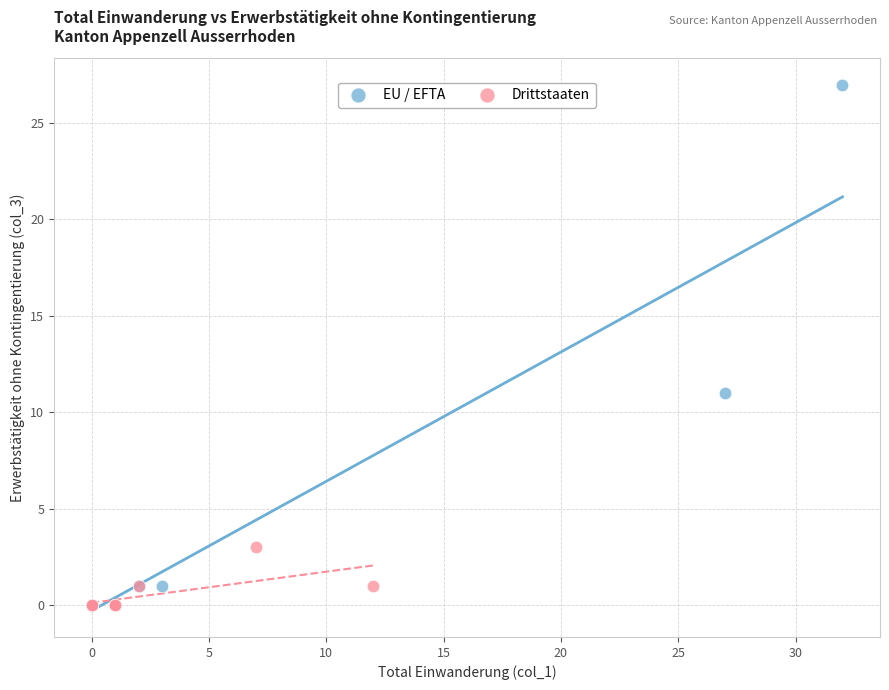

What are all the series names shown in the legend?

EU / EFTA, Drittstaaten